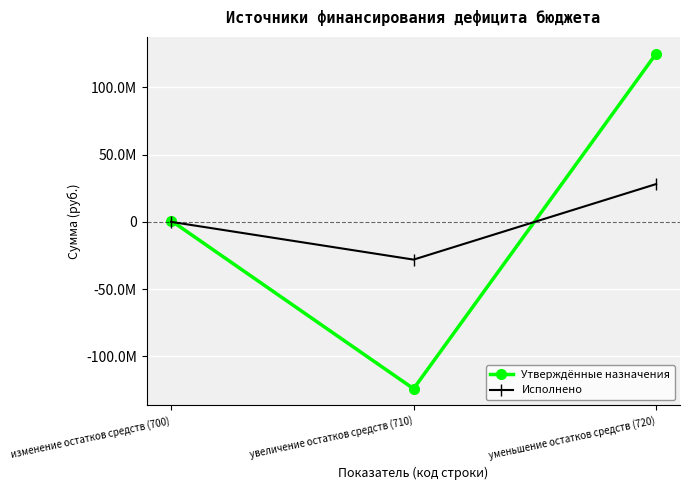

Rank the series by their maximum value, from highest to lowest.

Утверждённые назначения, Исполнено